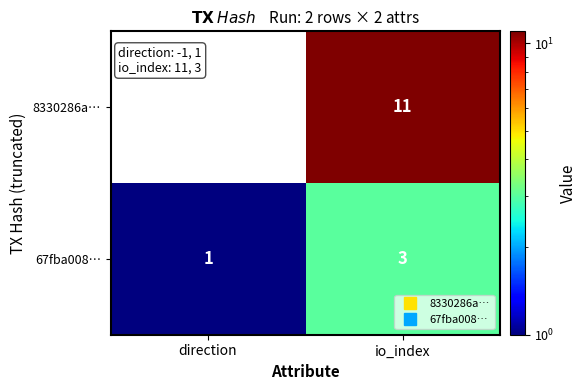

What is the difference between the 8330286a… values at direction and io_index?

12